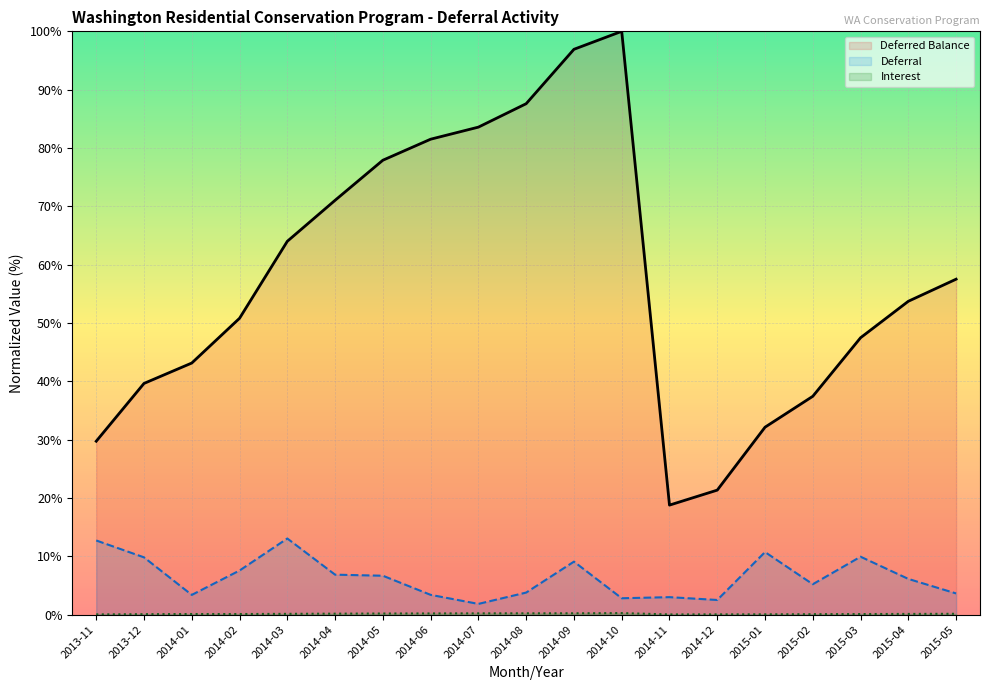

The Deferred Balance series shows 46.7 at 2014-09. True or false?

False